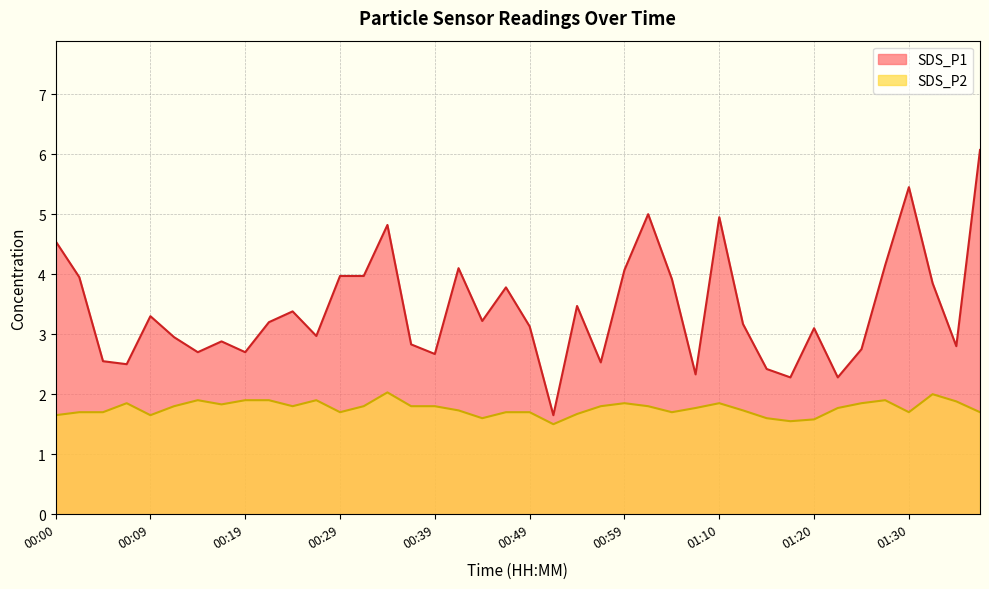

What is the total value across all series at 00:29?

5.7